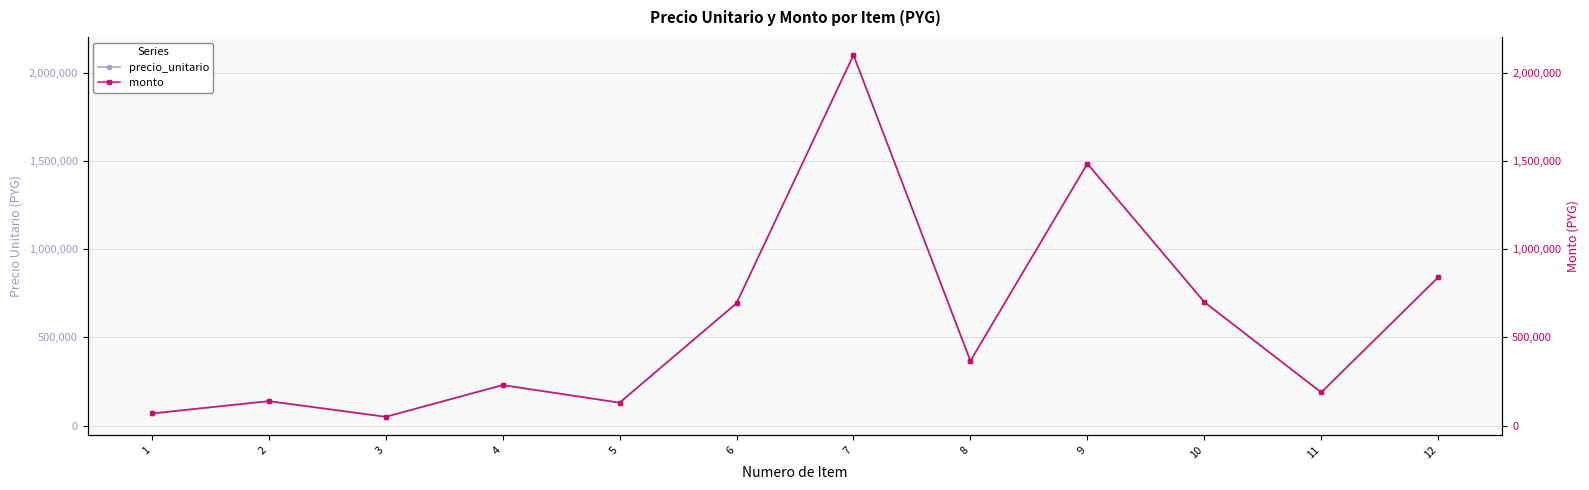

Does the chart have visible grid lines?

Yes